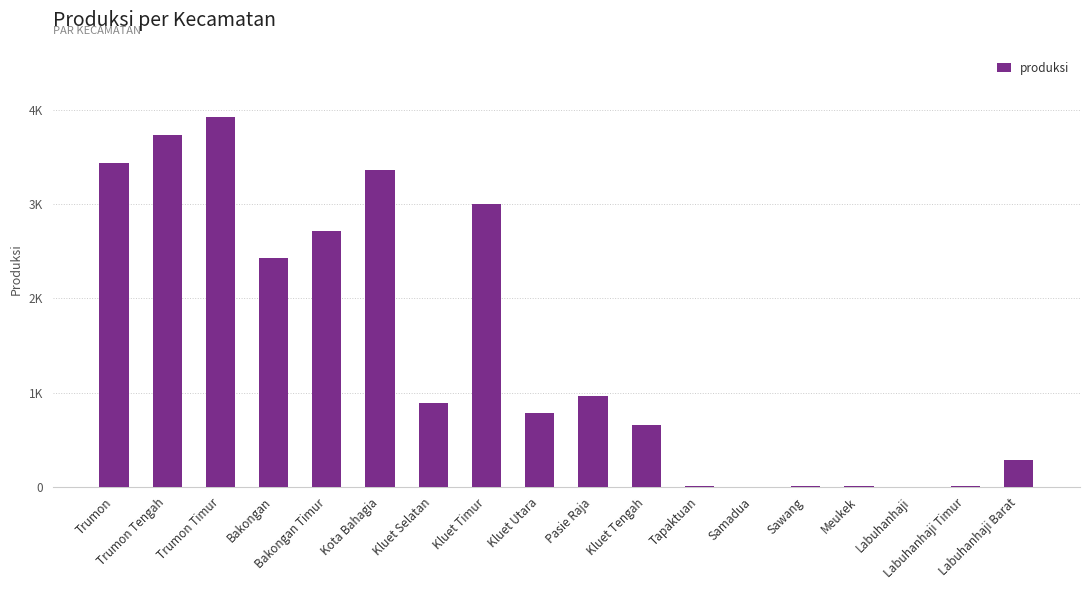

What is the sum of the values at Sawang and Trumon Timur?

3924